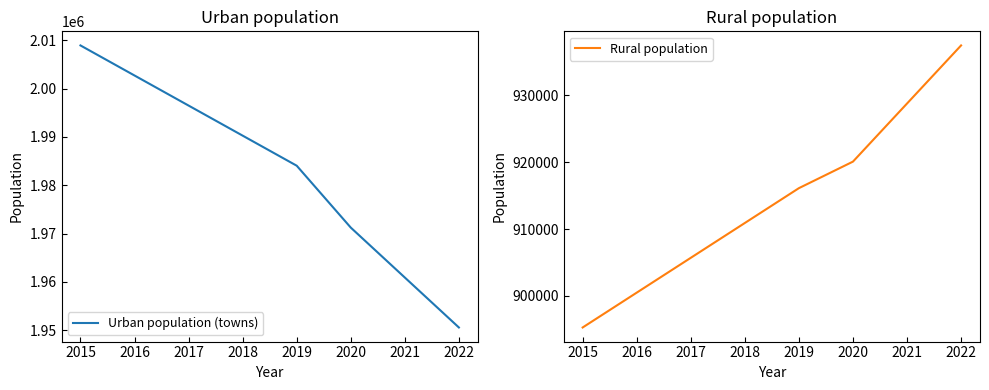

True or false: Urban population (towns) has more than 2 points higher than both neighbors.

False